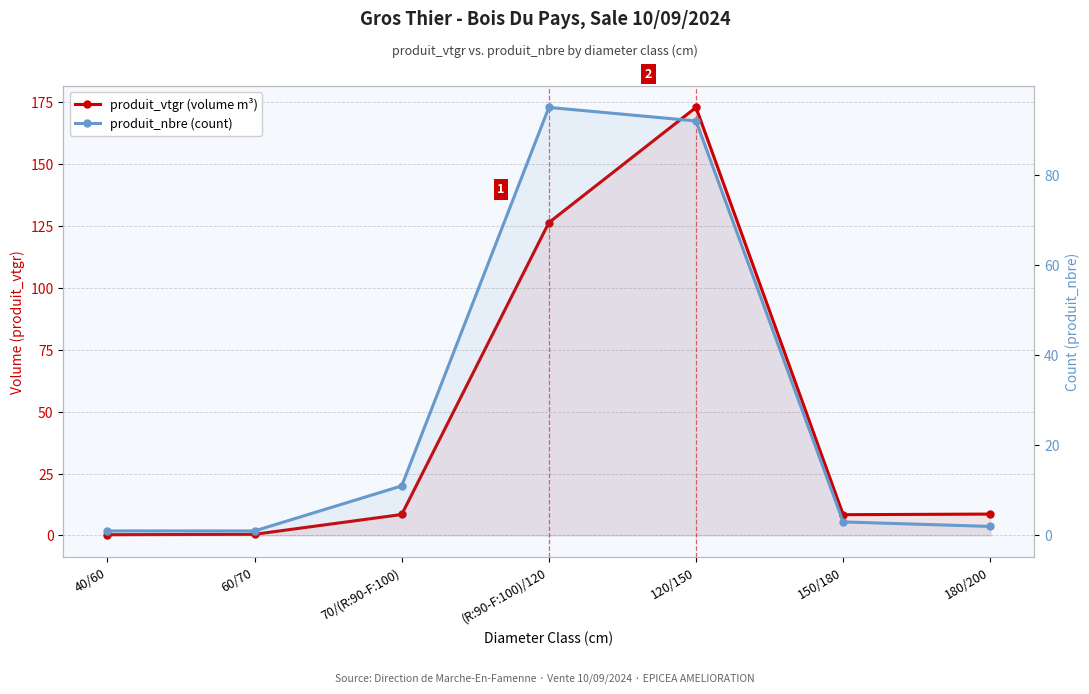

Between (R:90-F:100)/120 and 180/200, which series saw the biggest shift?

produit_vtgr (volume m³)